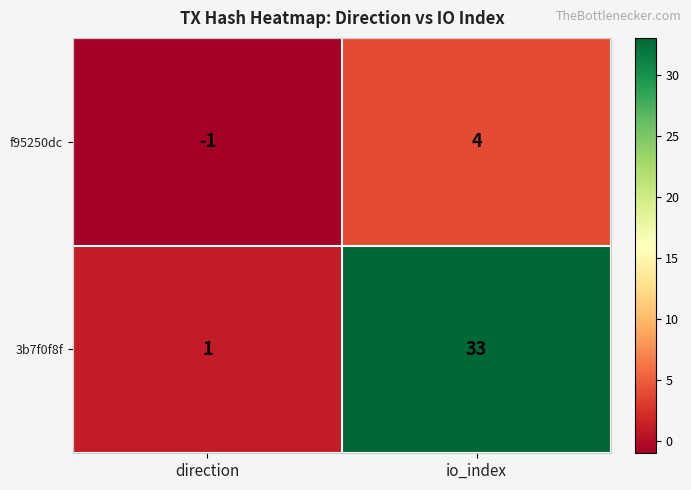

What is the sum of all f95250dc values?

3